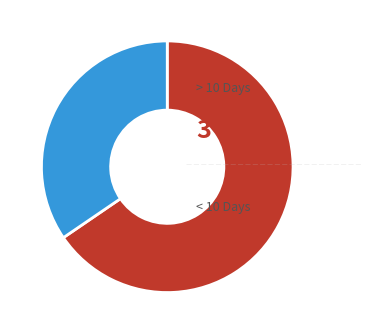

Does any single category account for the majority?

Yes